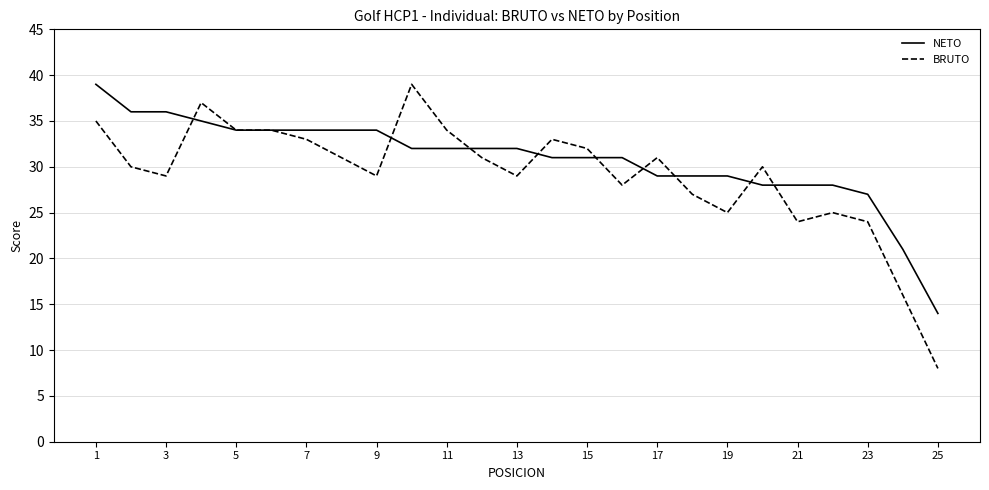

Which series has the largest total across all categories?

NETO